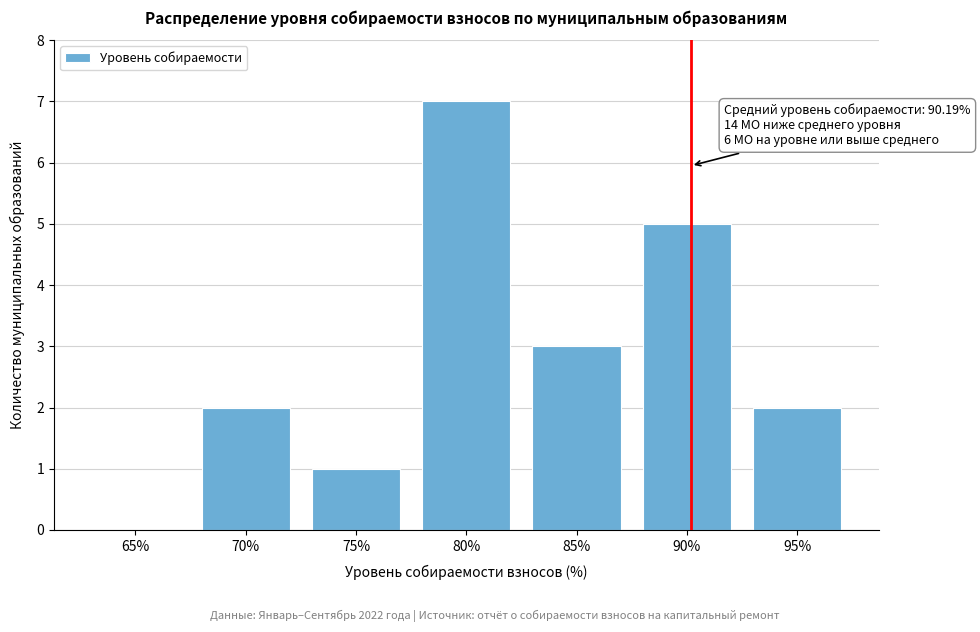

Reading right to left, list all the values displayed in this chart.

95%=2	90%=5	85%=3	80%=7	75%=1	70%=2	65%=0